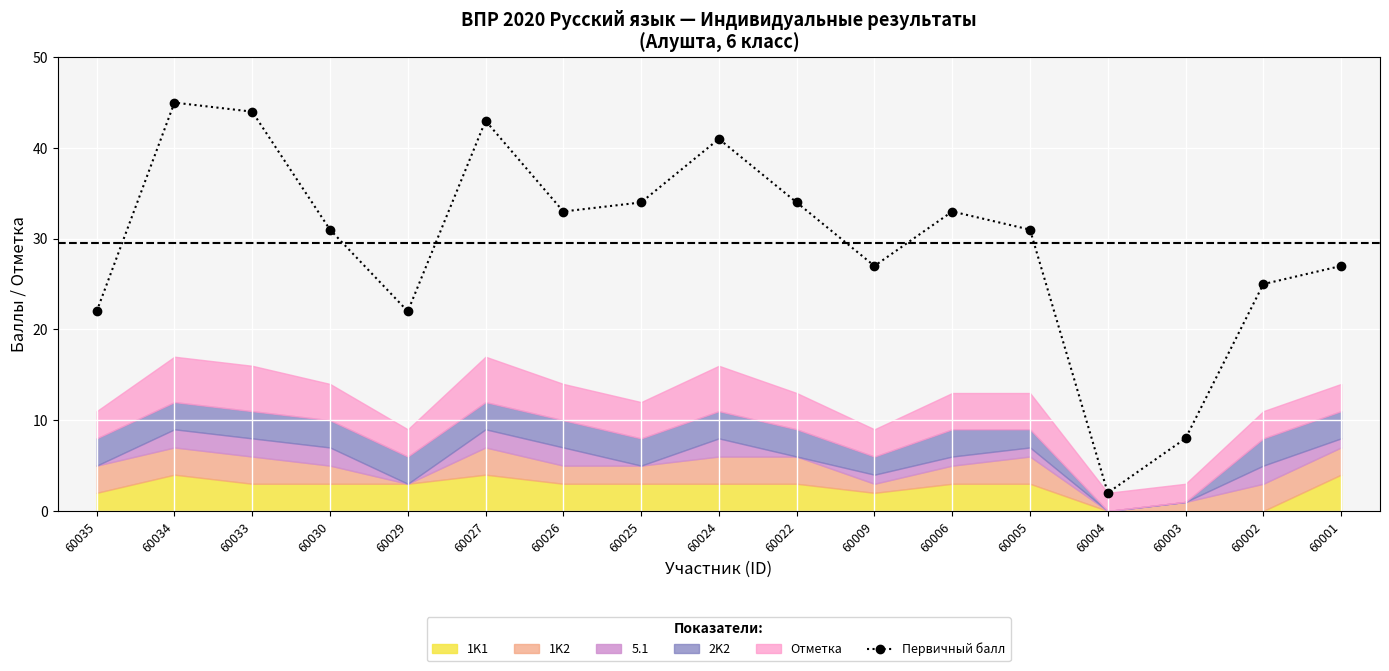

What is the greatest value displayed?

45